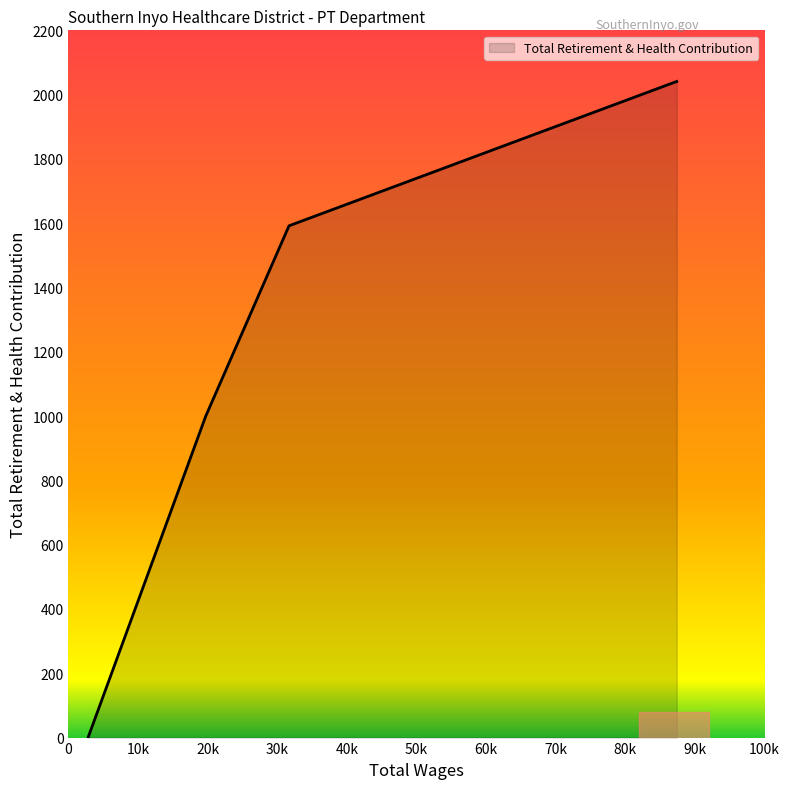

True or false: the data has more than 2 interior local peaks.

False